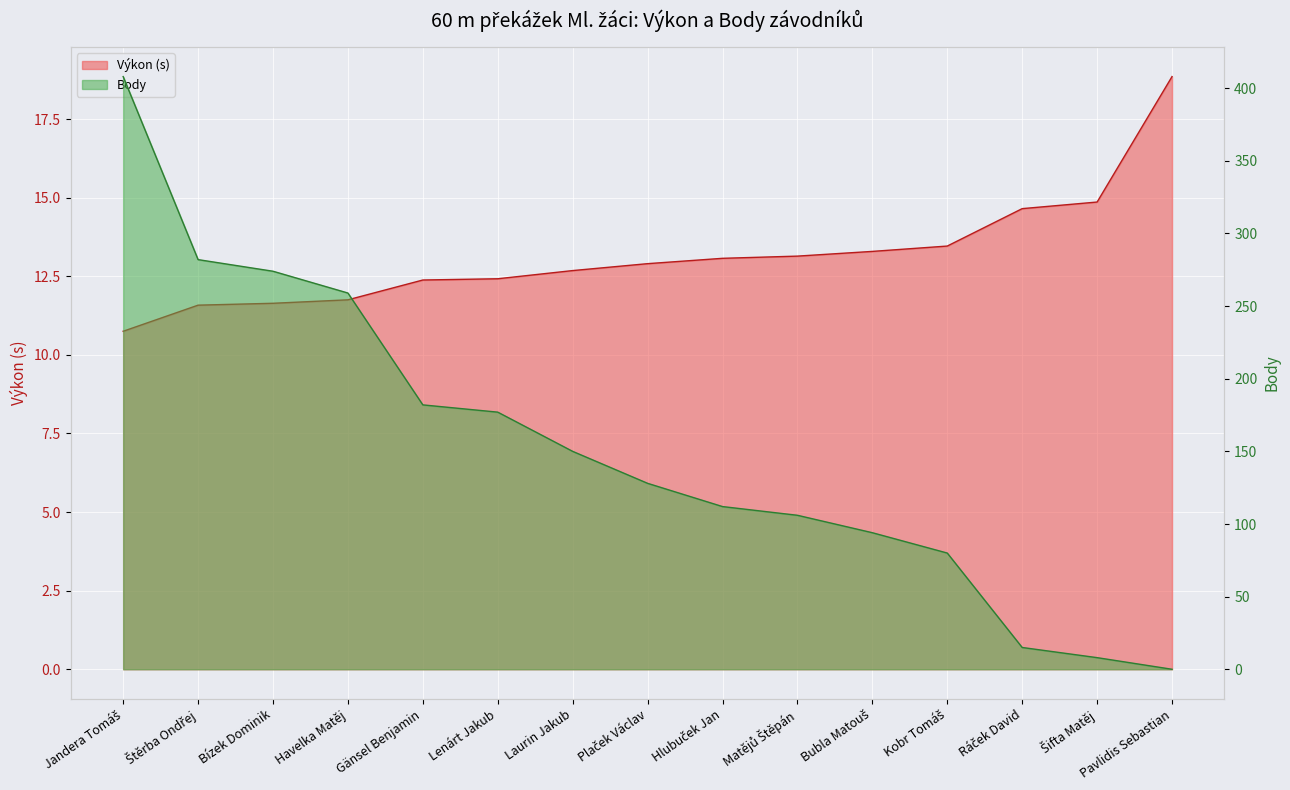

What is the average value of the Body series?

151.7